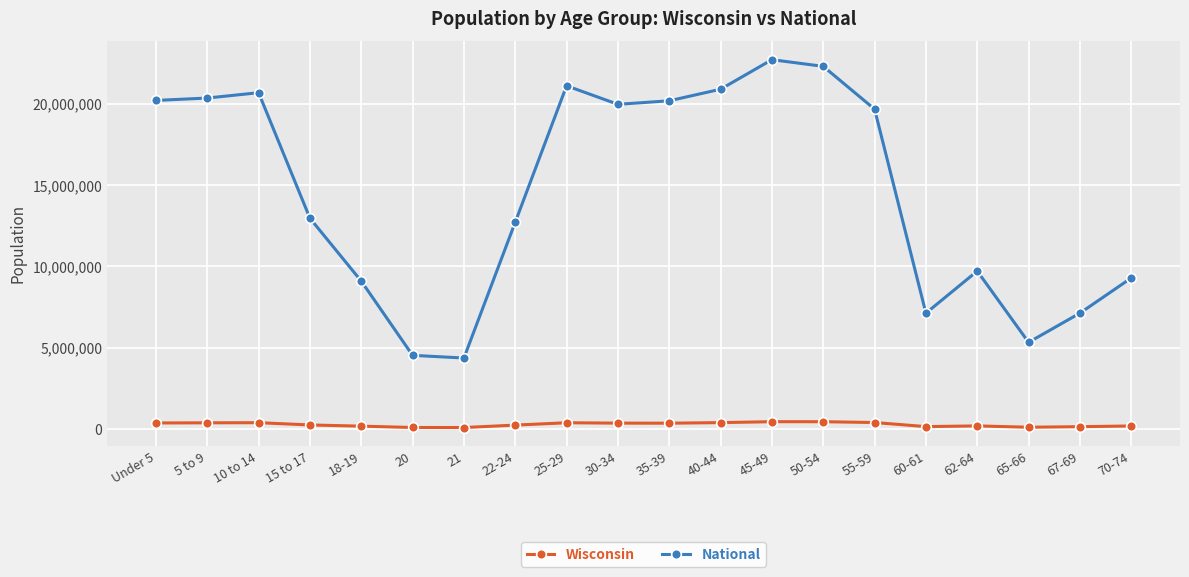

List the series in order of their peak value, highest first.

National, Wisconsin